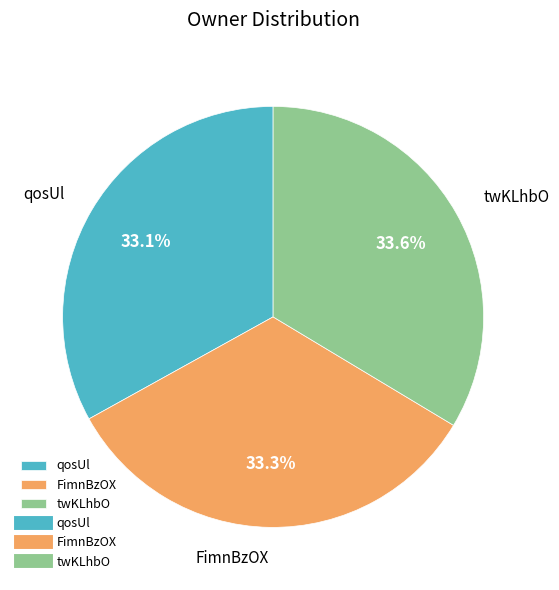

How many slices are in this pie chart?

3